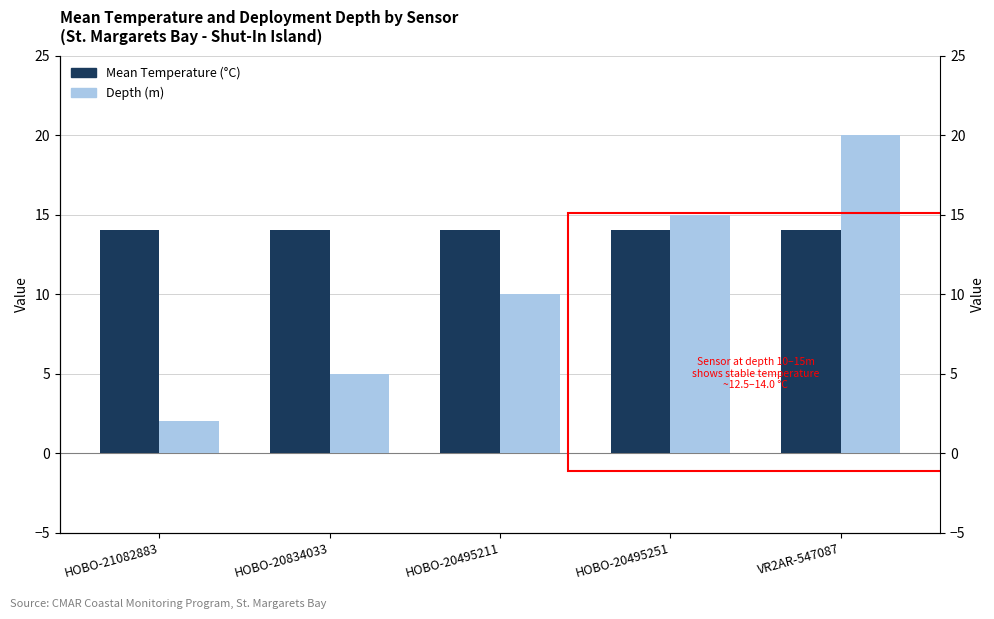

The Mean Temperature (°C) series shows 14.0 at HOBO-20834033. True or false?

True